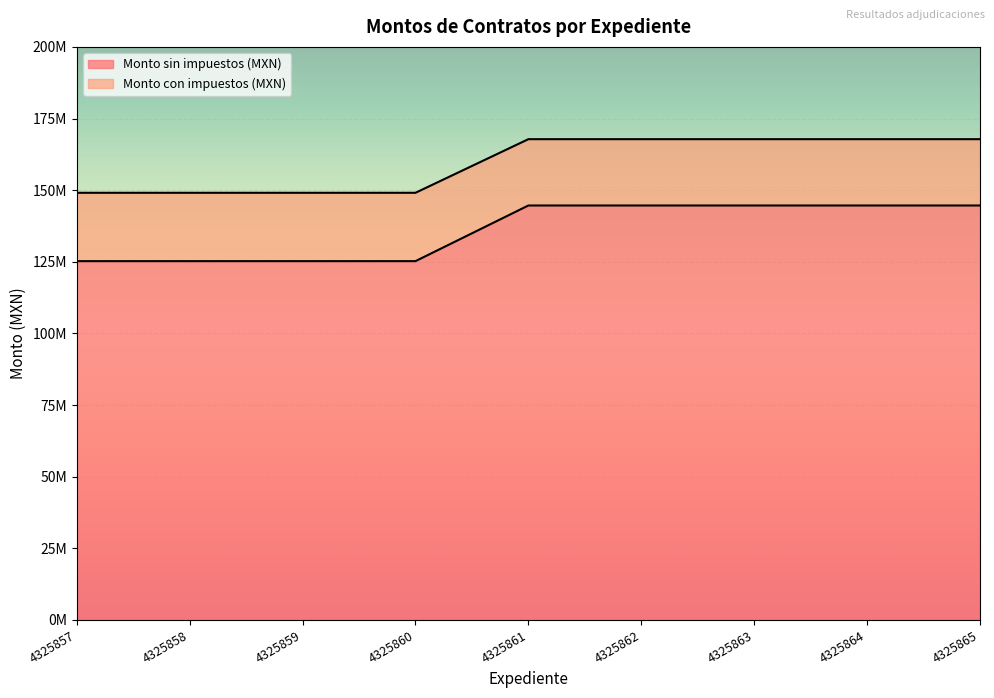

How many lines are shown in the chart?

2